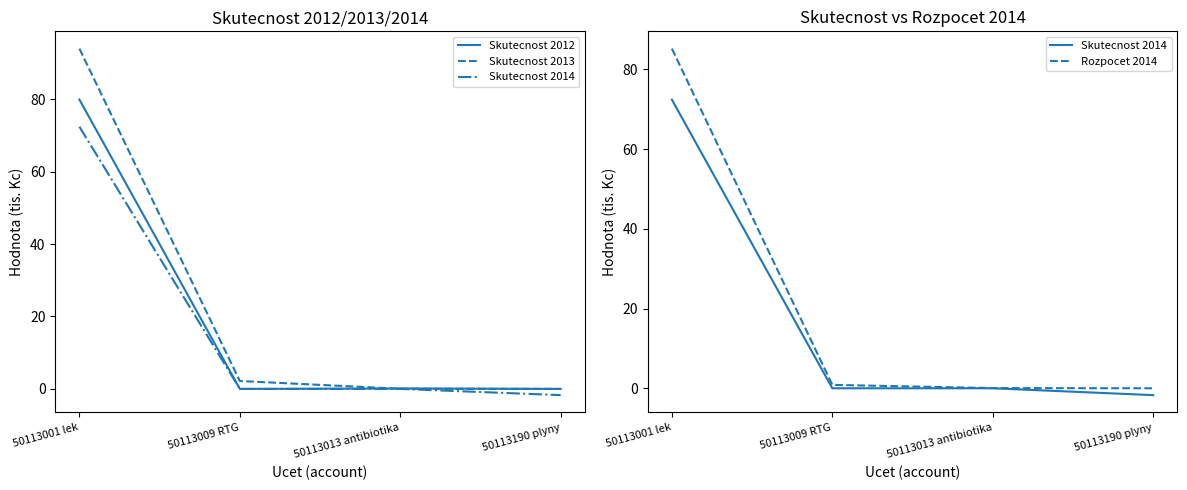

List the series in order of their peak value, lowest first.

Skutecnost 2014, Skutecnost 2012, Rozpocet 2014, Skutecnost 2013